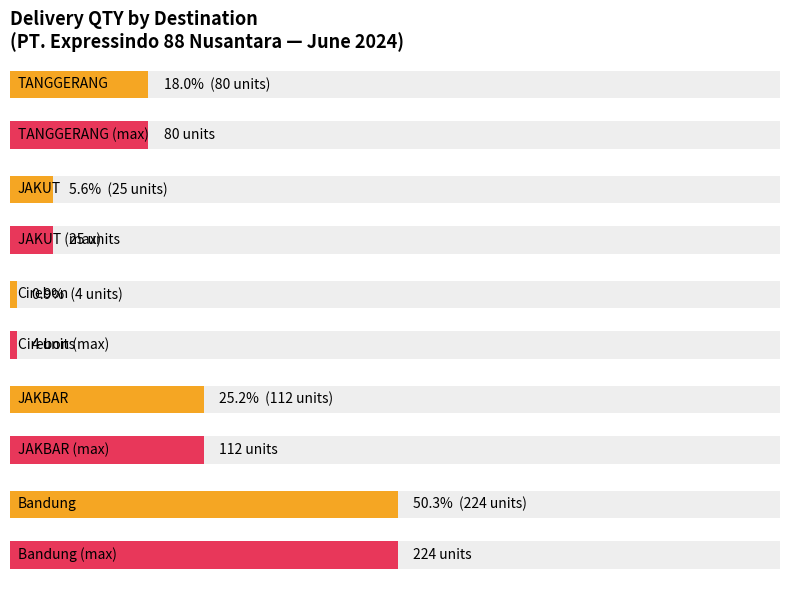

True or false: the data shows 16 at PT LENTERA
JAYA MAJU (1).

False